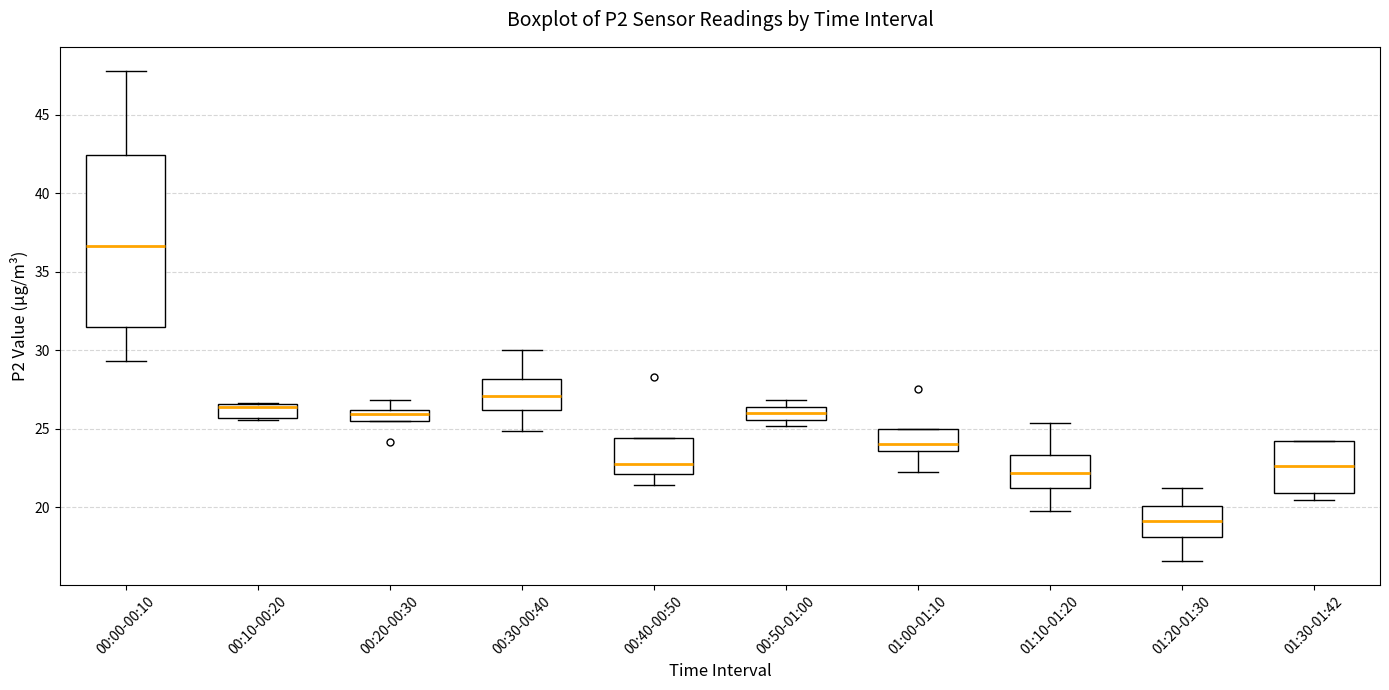

Comparing the boxes themselves (not the whiskers), which one is the tallest?

00:00-00:10